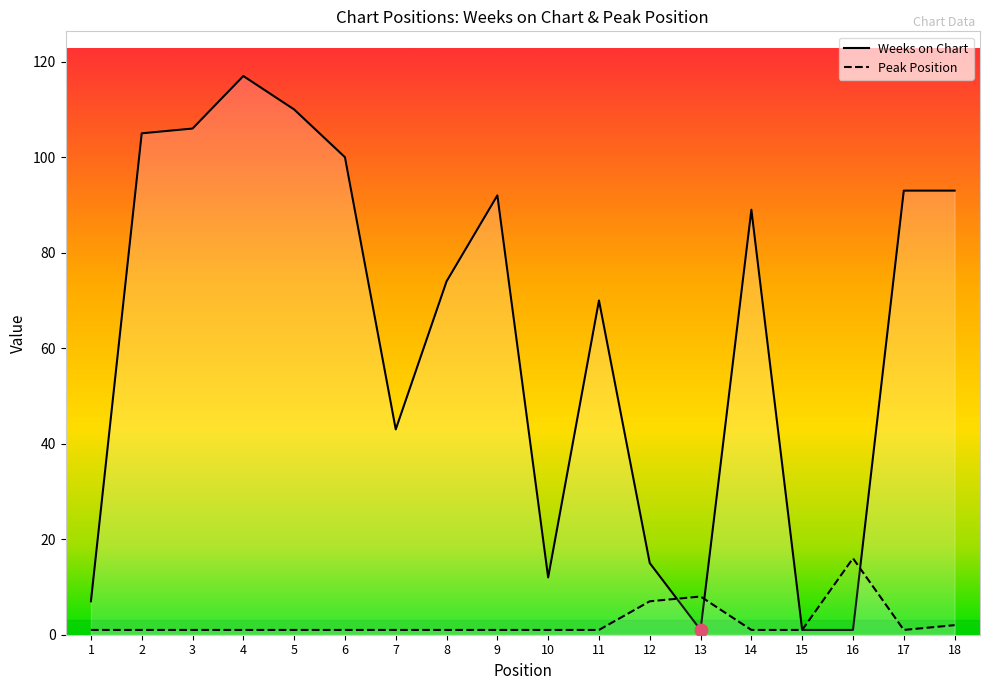

At how many categories does at least one series exceed 5?

17